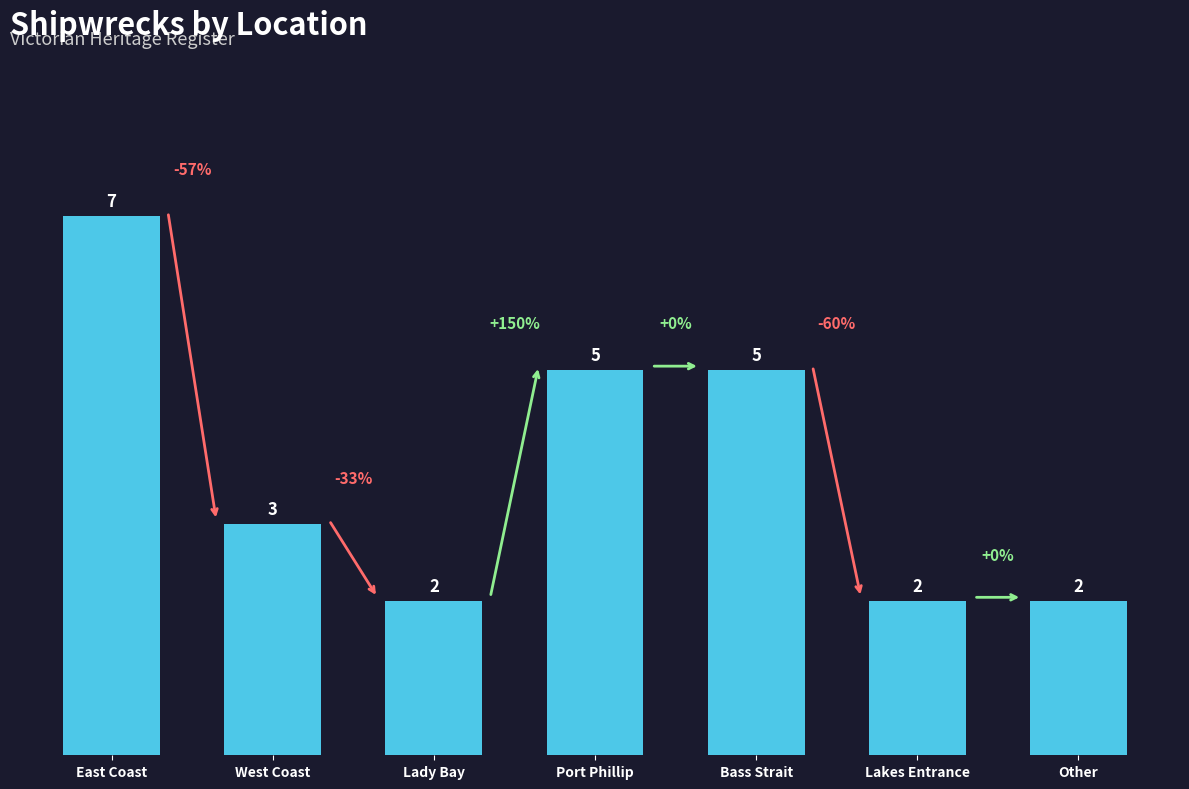

What is the difference between the maximum and second lowest values?

5